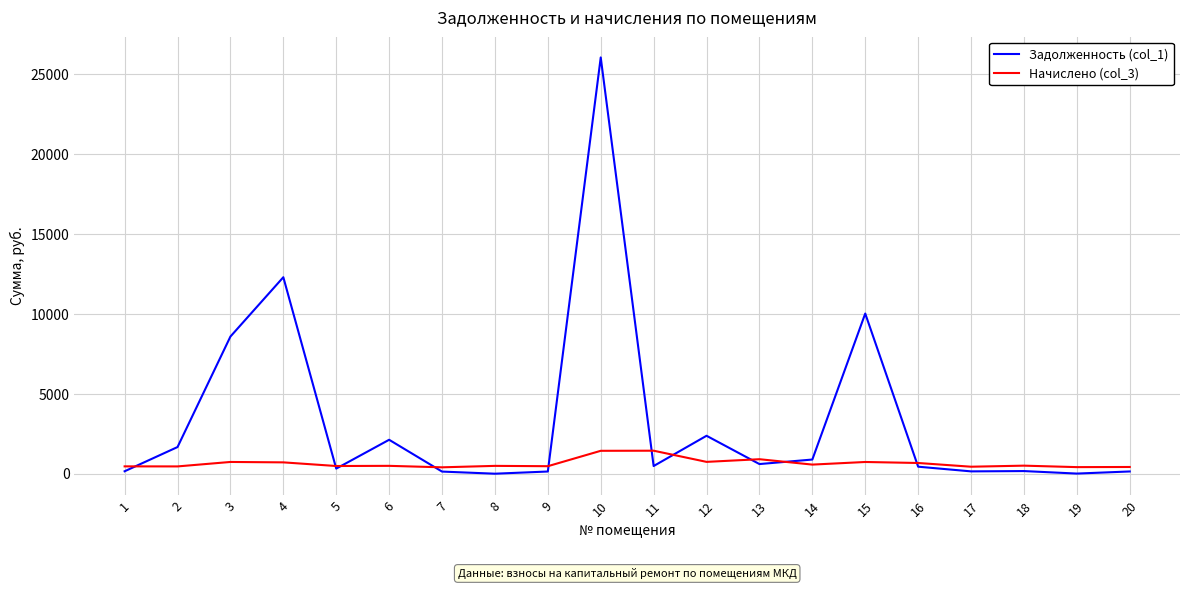

How many lines are shown in the chart?

2